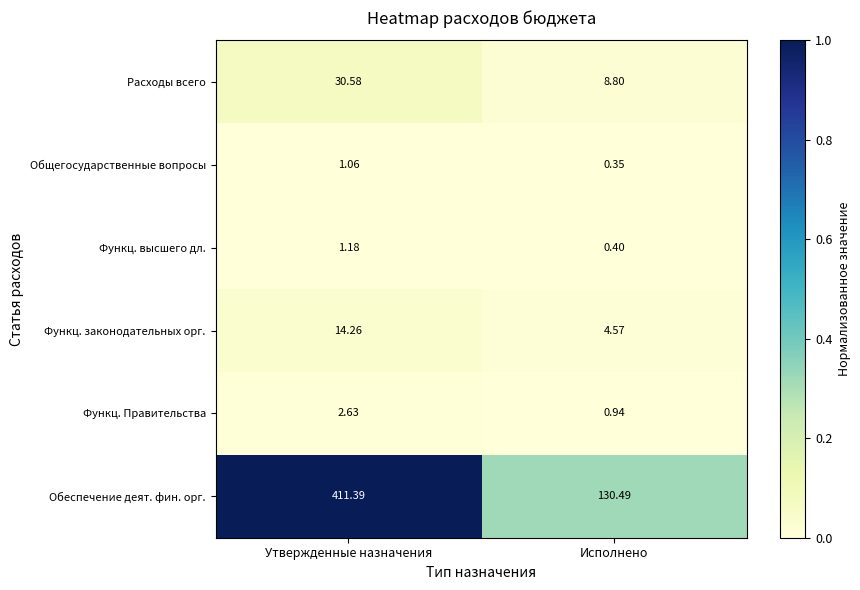

Is the value of Функц. высшего дл. at Исполнено greater than the value of Функц. законодательных орг. at Исполнено?

No